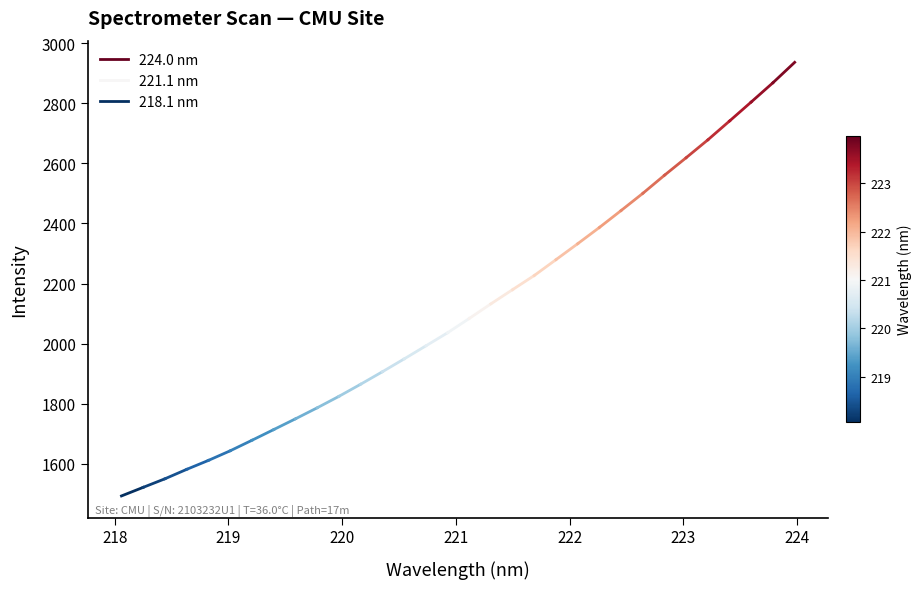

What is the difference between the maximum and minimum values?

1443.0